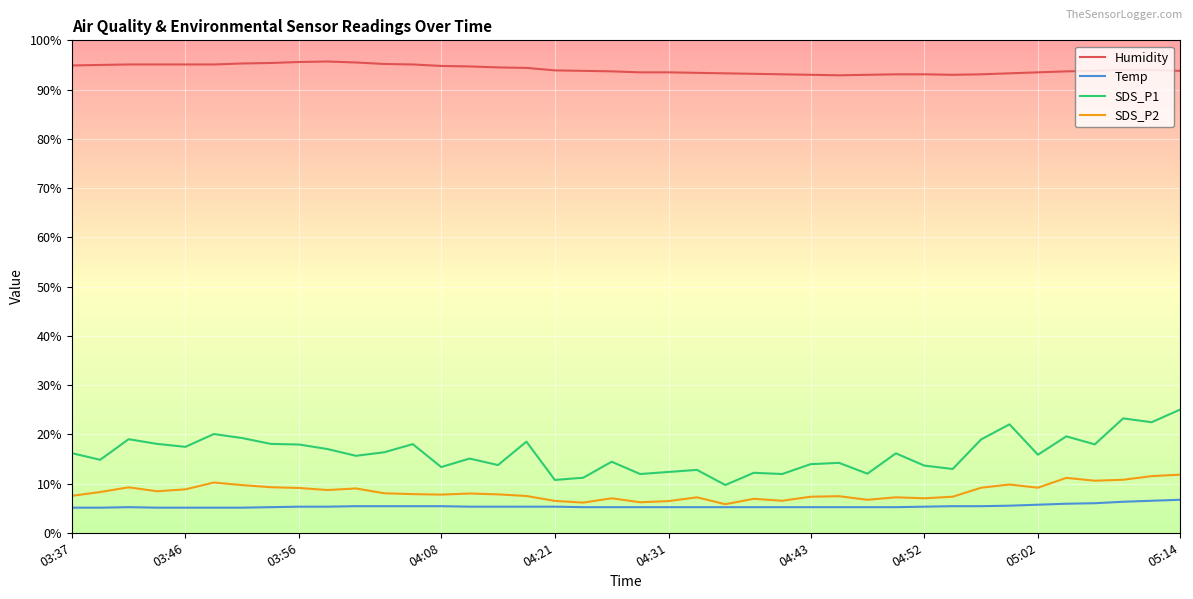

True or false: Humidity and Temp intersect in this chart.

False